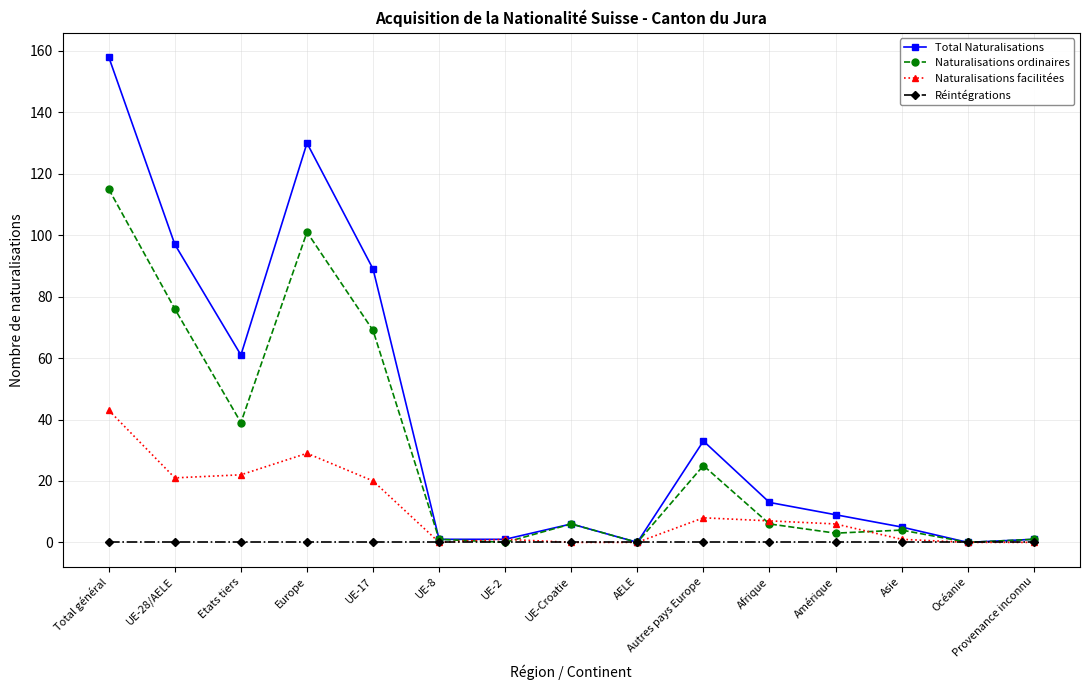

List the series in order of their overall mean, lowest first.

Réintégrations, Naturalisations facilitées, Naturalisations ordinaires, Total Naturalisations